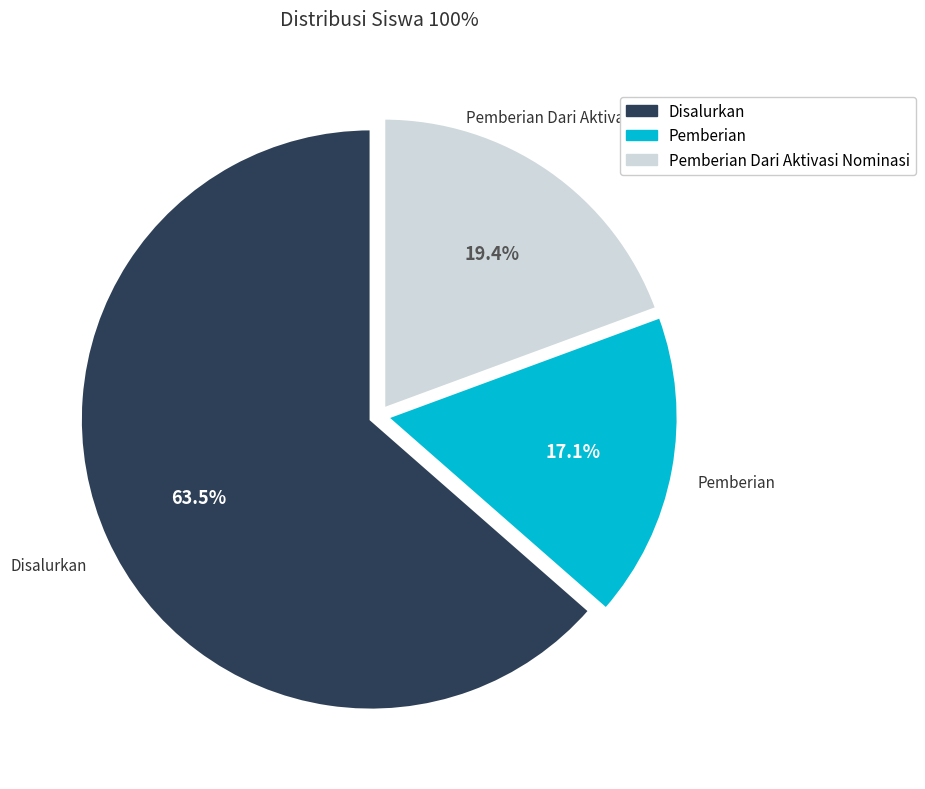

How many segments does this pie chart have?

3